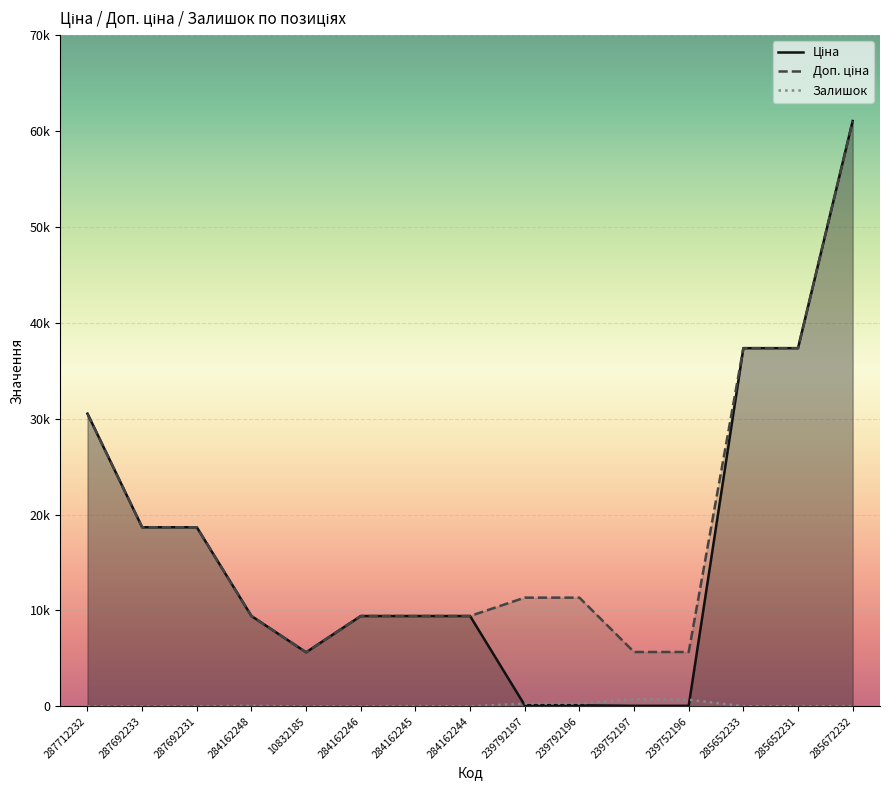

What are all the series names shown in the legend?

Ціна, Доп. ціна, Залишок